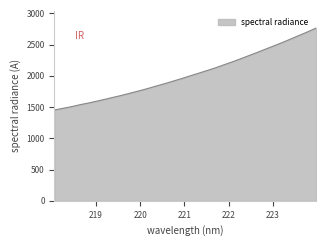

What is the difference between the maximum and minimum values?

1312.9